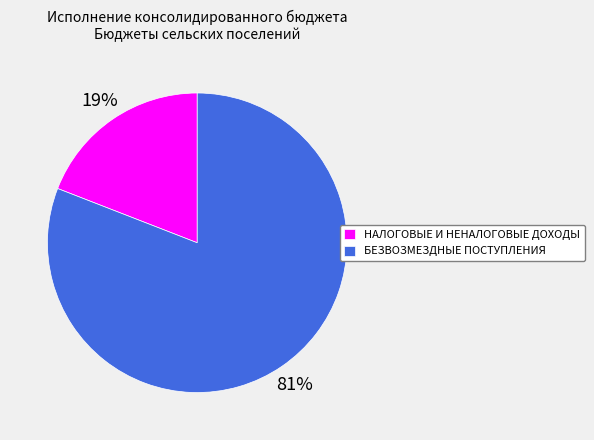

Count the number of slices in the pie.

2